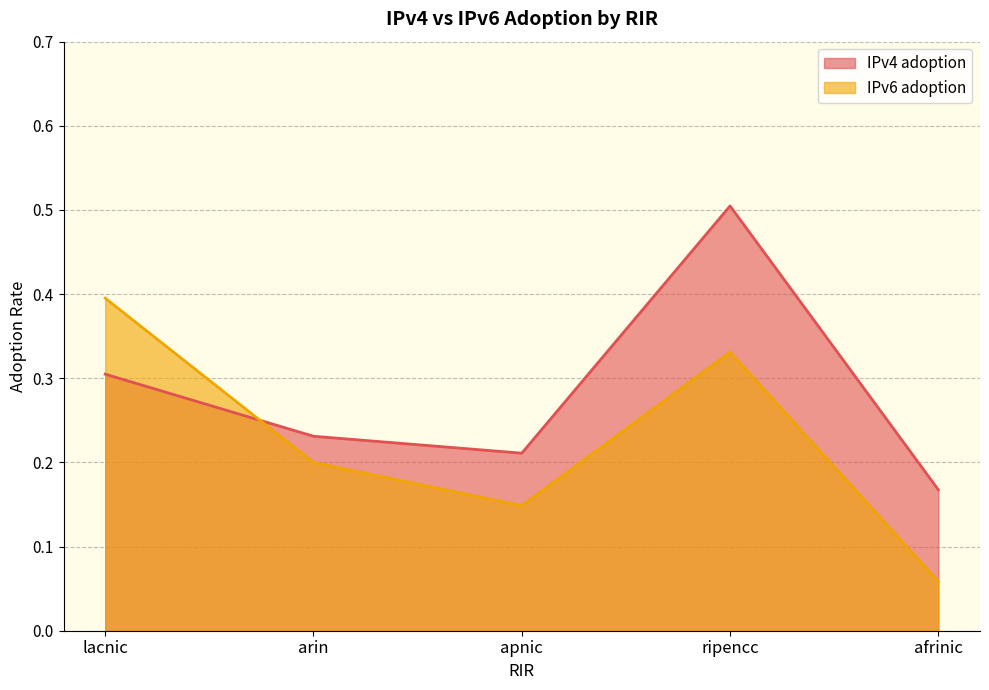

What is the label of the 4th point from the right?

arin